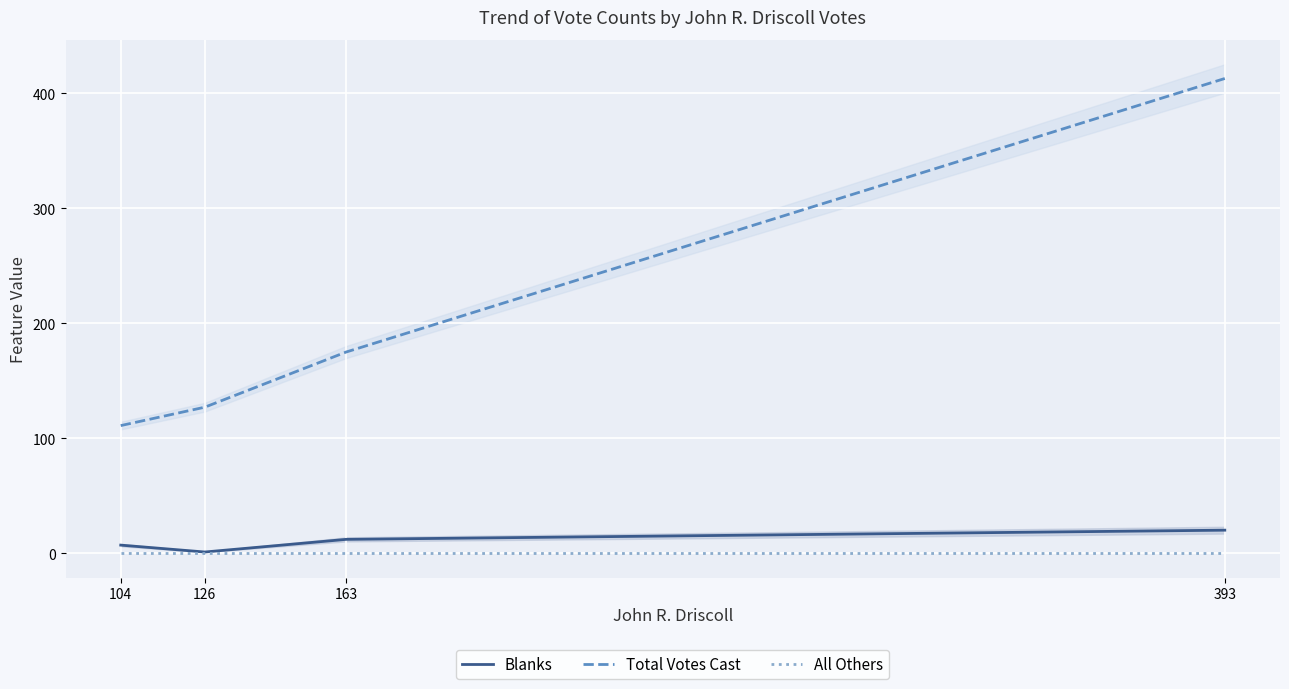

True or false: Total Votes Cast has more than 0 points higher than both neighbors.

False